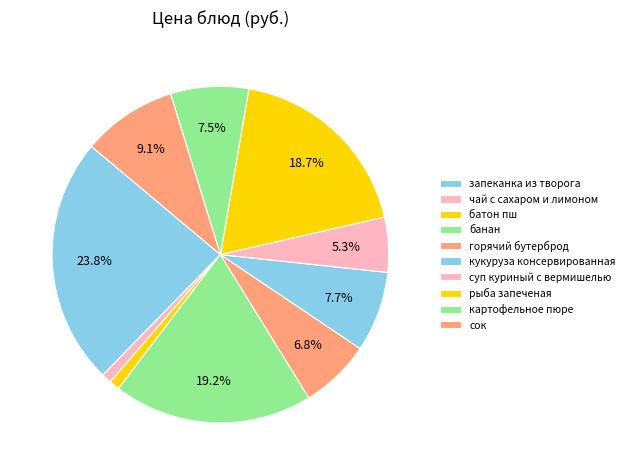

What is the smallest slice in the pie chart?

чай с сахаром и лимоном